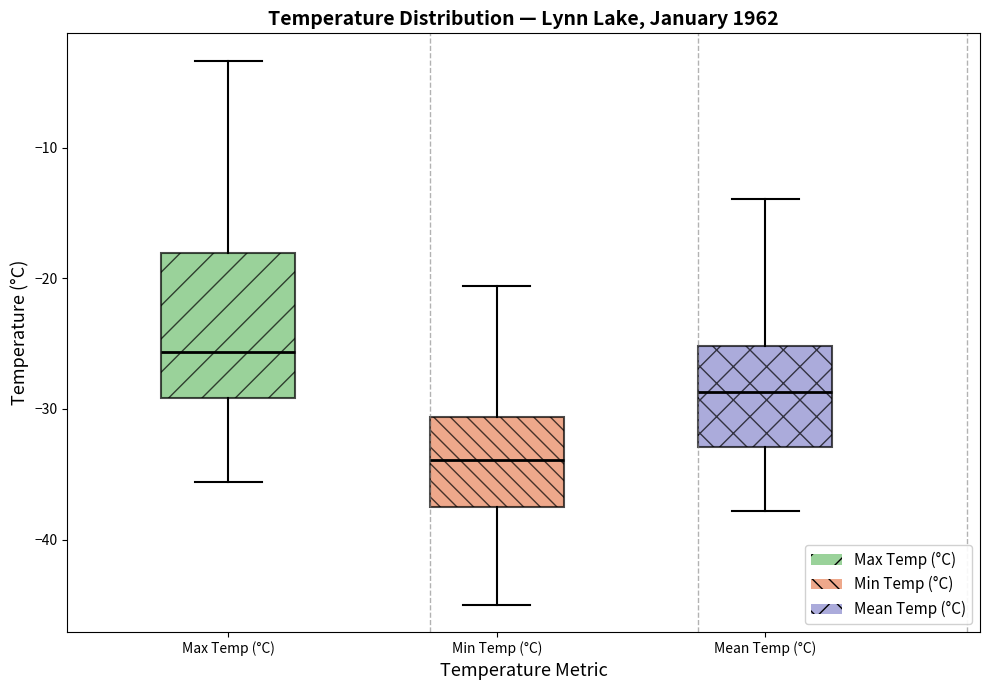

Reading left to right, transcribe this box plot: for each box, give where its median line is, the range the box spans, and where its two whiskers end, as read against the y-axis. The values are not printed on the chart, so give them approximately, as read against the axis.

Max Temp (°C): median -26, box -29 to -18, whiskers -36 to -3
Min Temp (°C): median -34, box -37 to -31, whiskers -45 to -21
Mean Temp (°C): median -29, box -33 to -25, whiskers -38 to -14